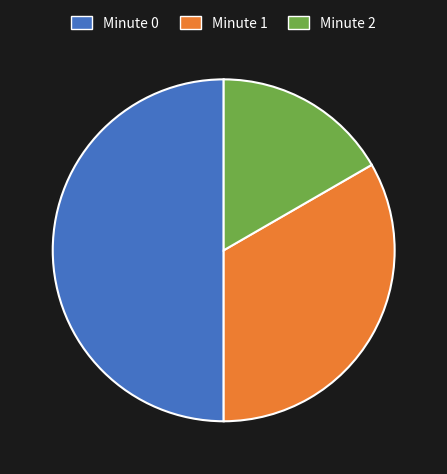

Does Minute 1 account for over 50% of the chart?

No